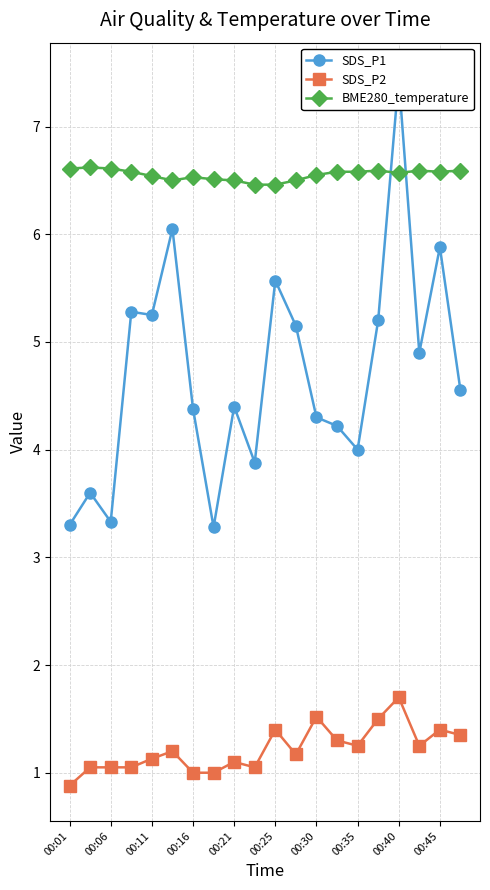

How many lines are shown in the chart?

3